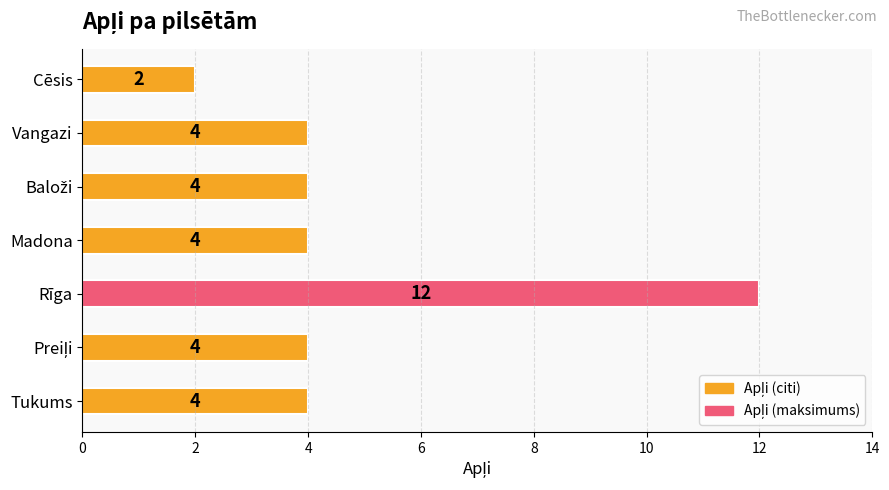

Count the values in the range 4 to 5.

5